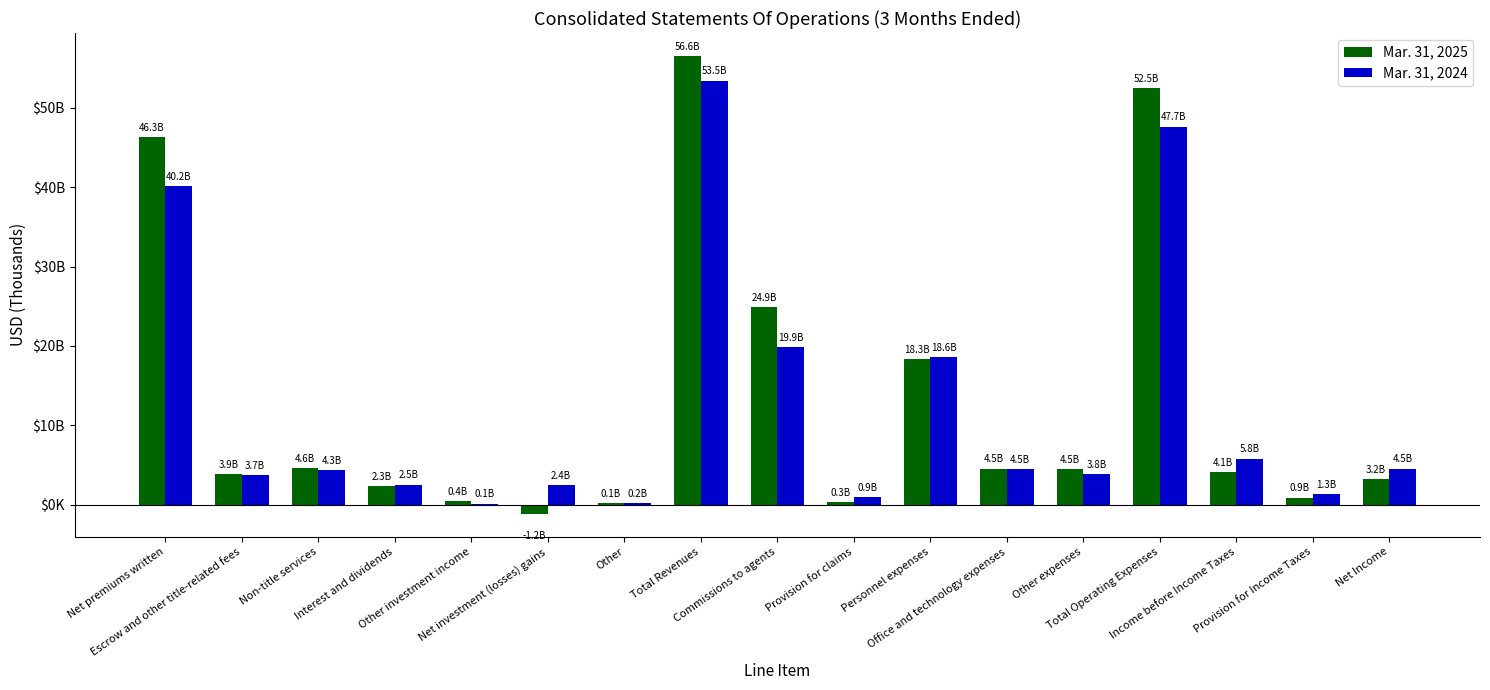

The Mar. 31, 2025 series shows 149 at Other. True or false?

True